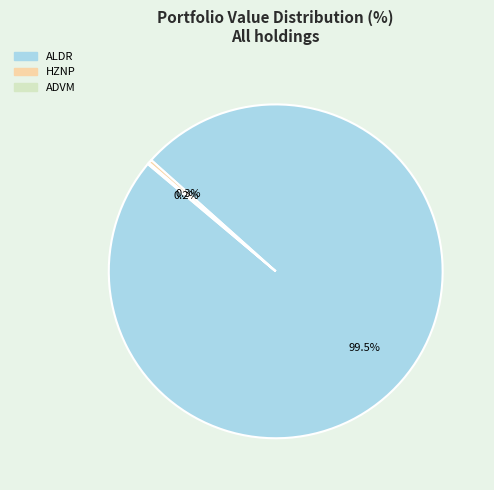

Is there a majority slice in this chart?

Yes